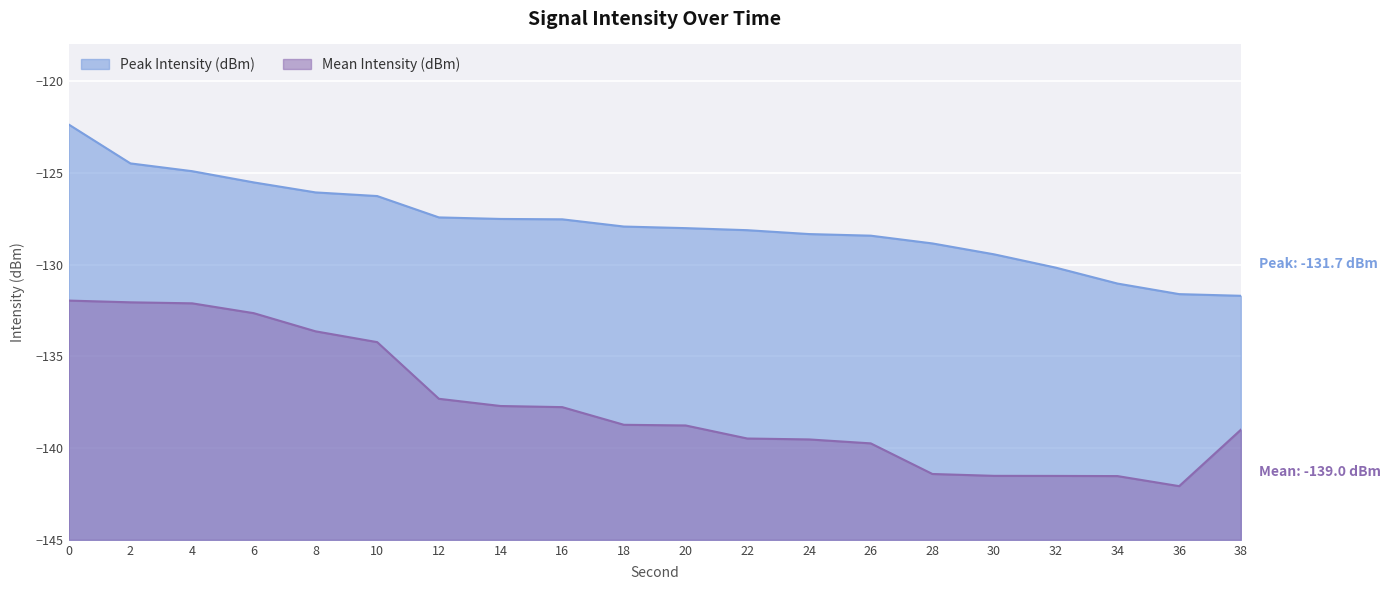

What is the value of the Peak Intensity (dBm) point at the 4th from the left?

-125.5